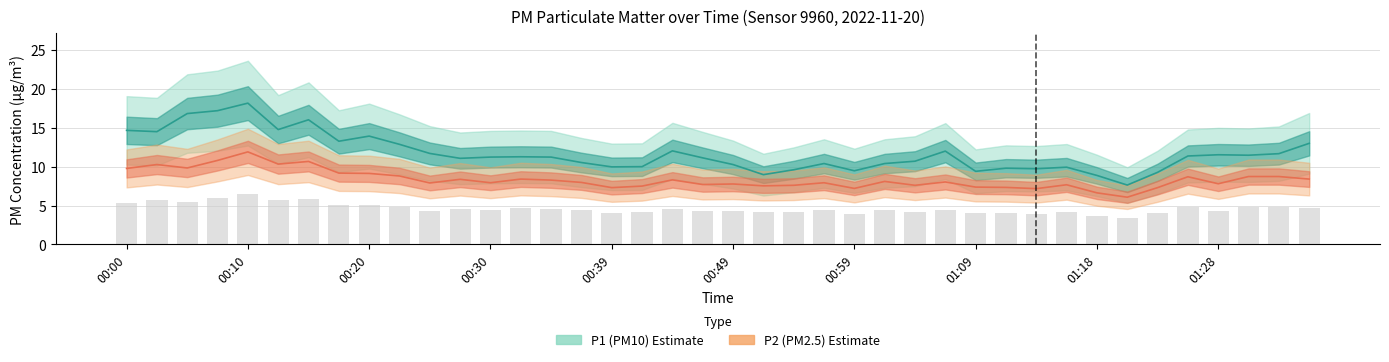

What is the label of the 32nd bar from the right?

00:20